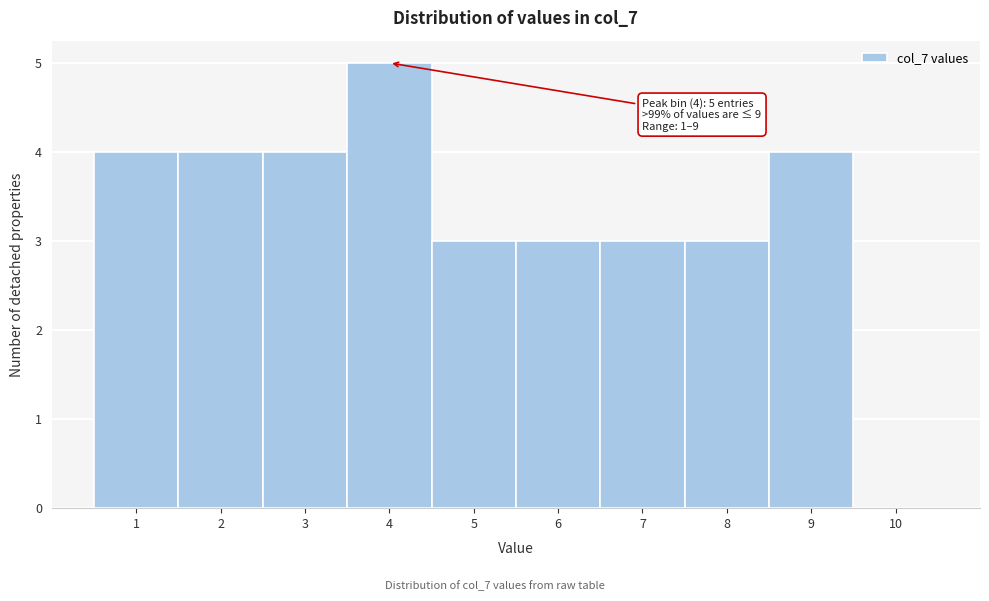

Reading left to right, transcribe all the data shown in this chart.

1=4	2=4	3=4	4=5	5=3	6=3	7=3	8=3	9=4	10=0